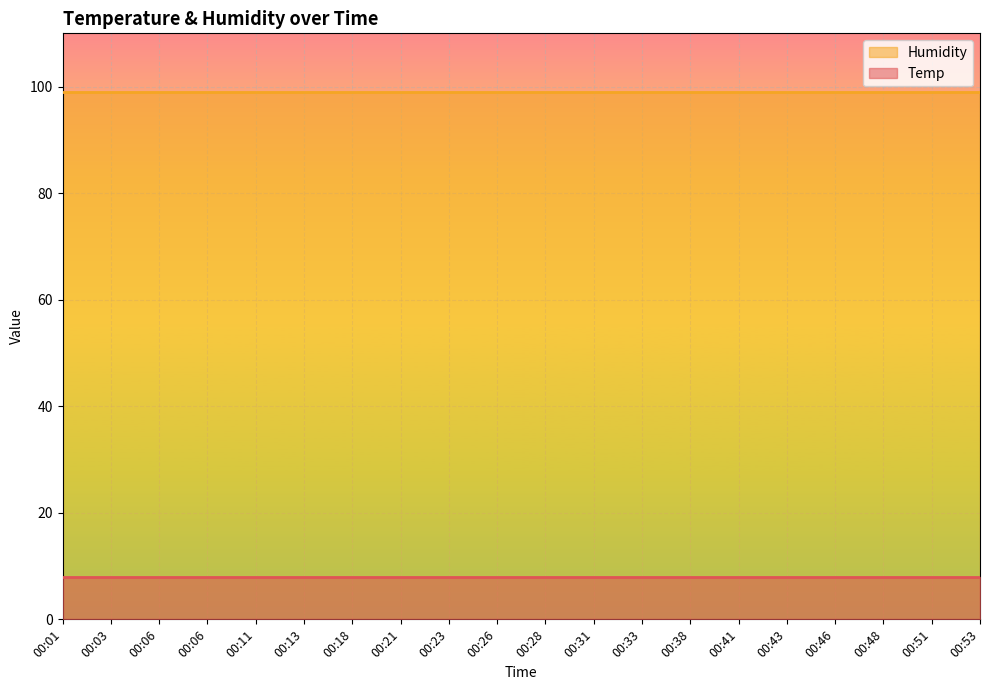

Which label corresponds to the largest value in the chart?

00:01